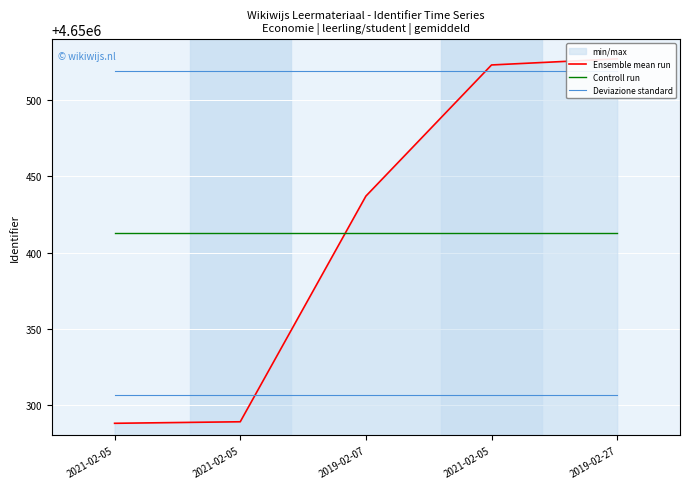

What is the minimum value for Controll run?

4650412.8